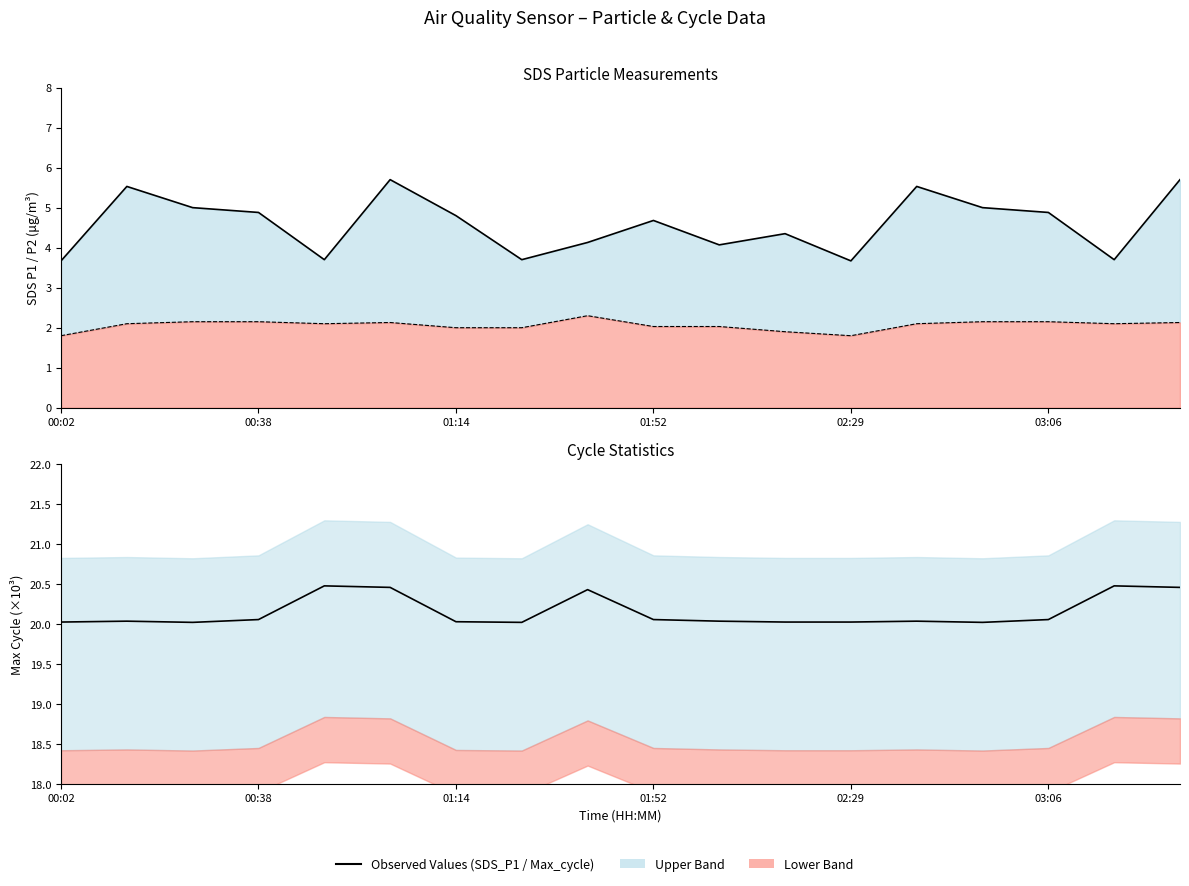

What is the maximum value shown in the chart?

20.5